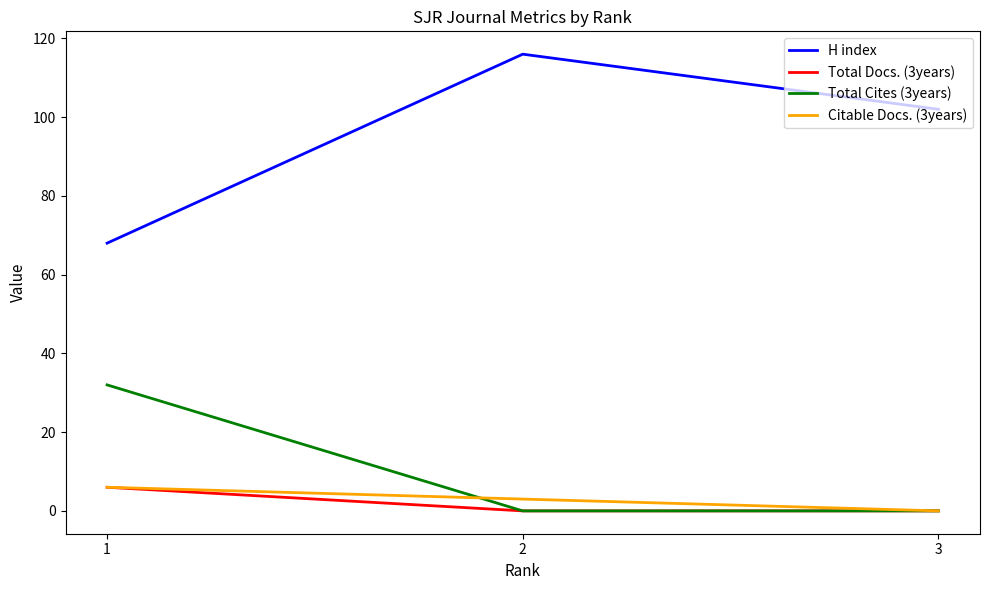

At which label is Citable Docs. (3years) closest to 3?

2